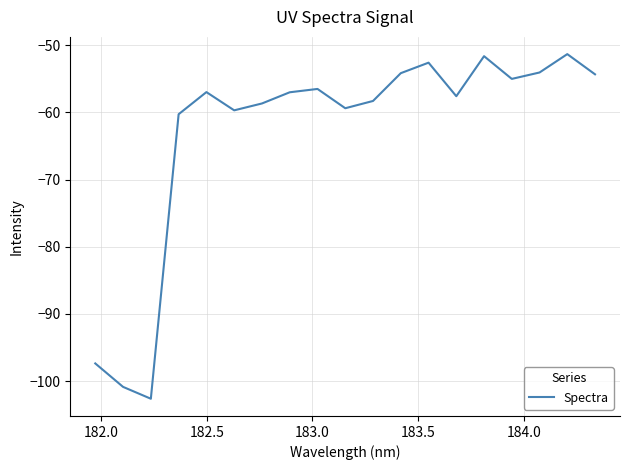

What is the difference between the maximum and minimum values?

51.3